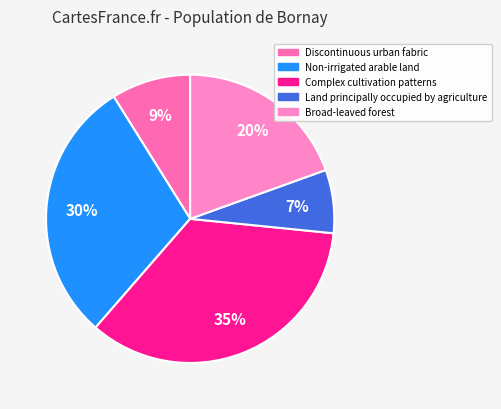

What is the ratio of the value at Non-irrigated arable land to the value at Broad-leaved forest?

1.5